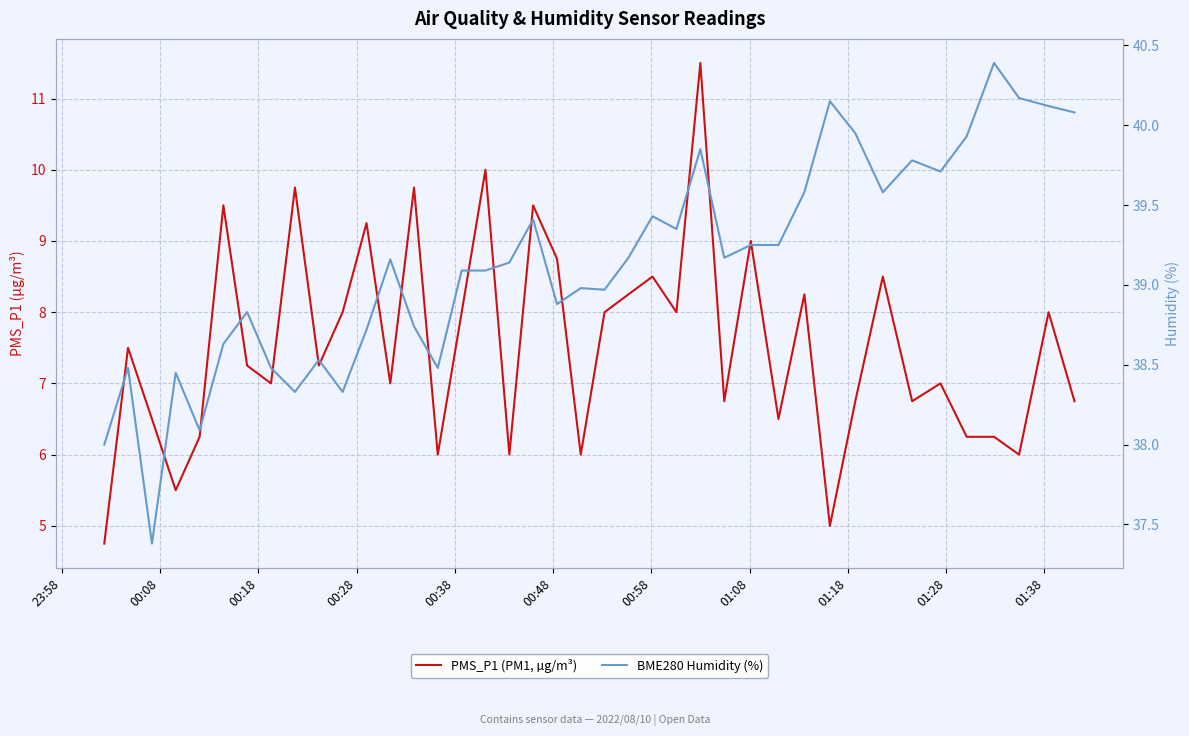

How many data points in PMS_P1 (PM1, µg/m³) are above 7?

21